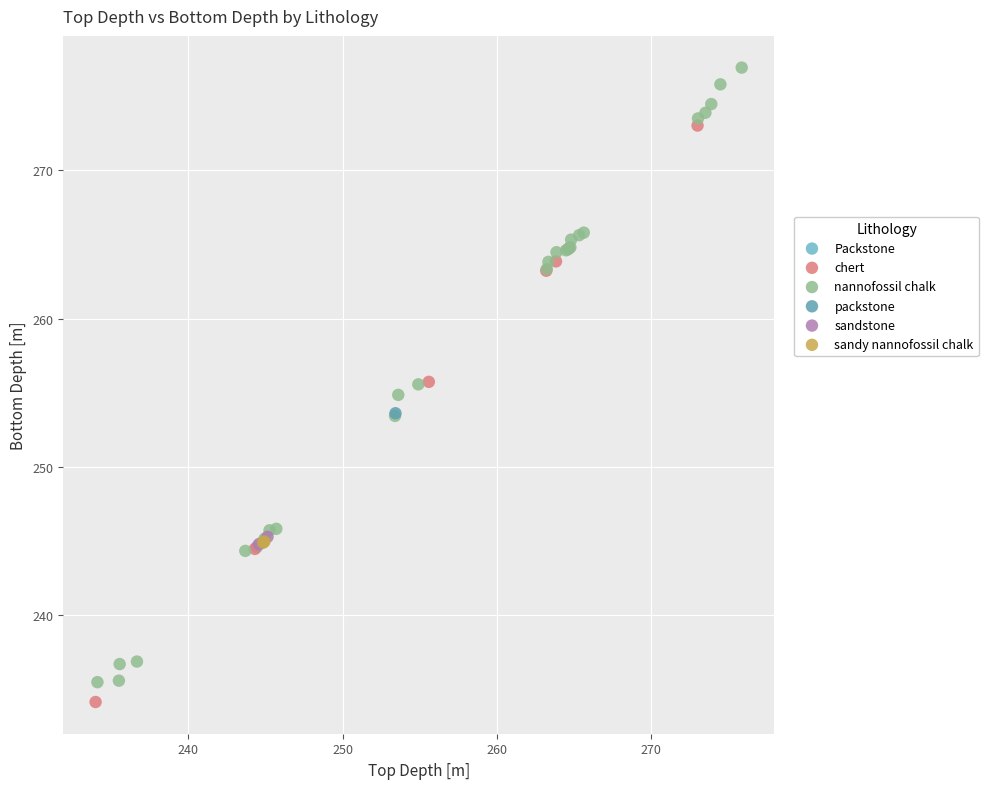

Which series contains the highest Y value?

nannofossil chalk